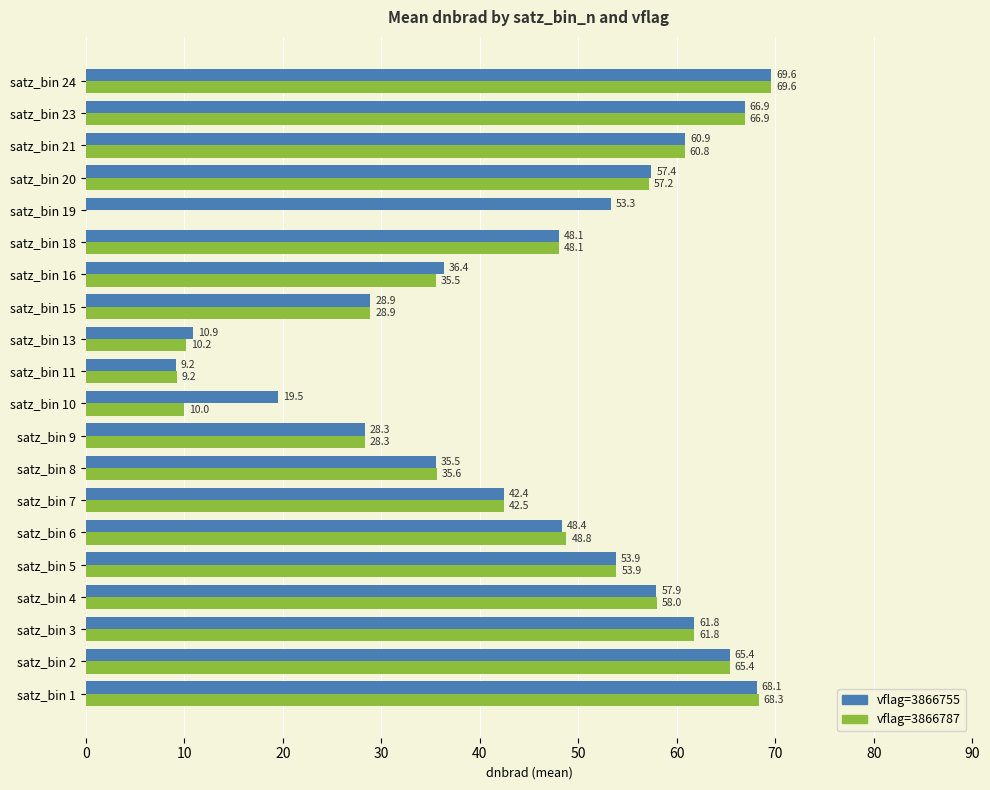

The vflag=3866787 series shows 66.9 at satz_bin 23. True or false?

True